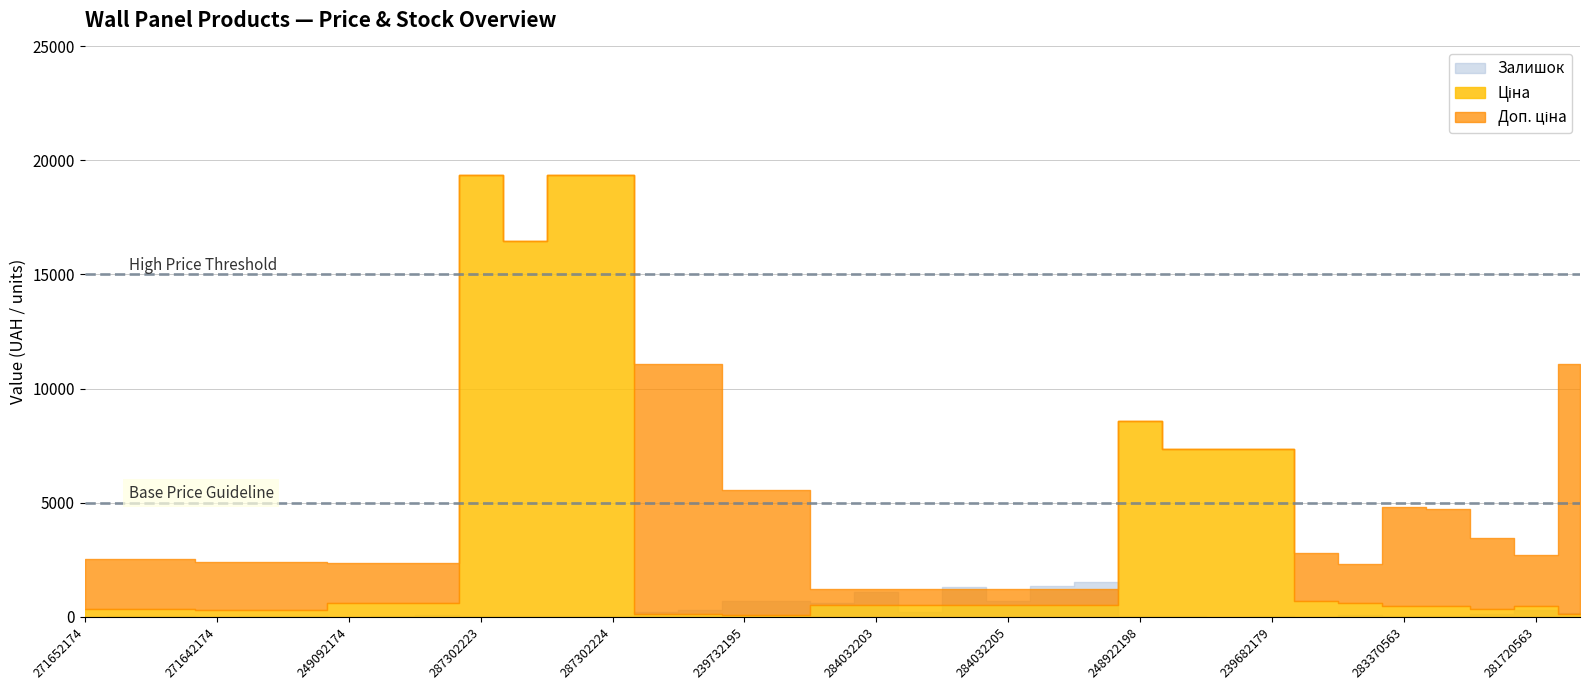

Where do Доп. ціна and Залишок first cross each other?

284032208 and 284032206